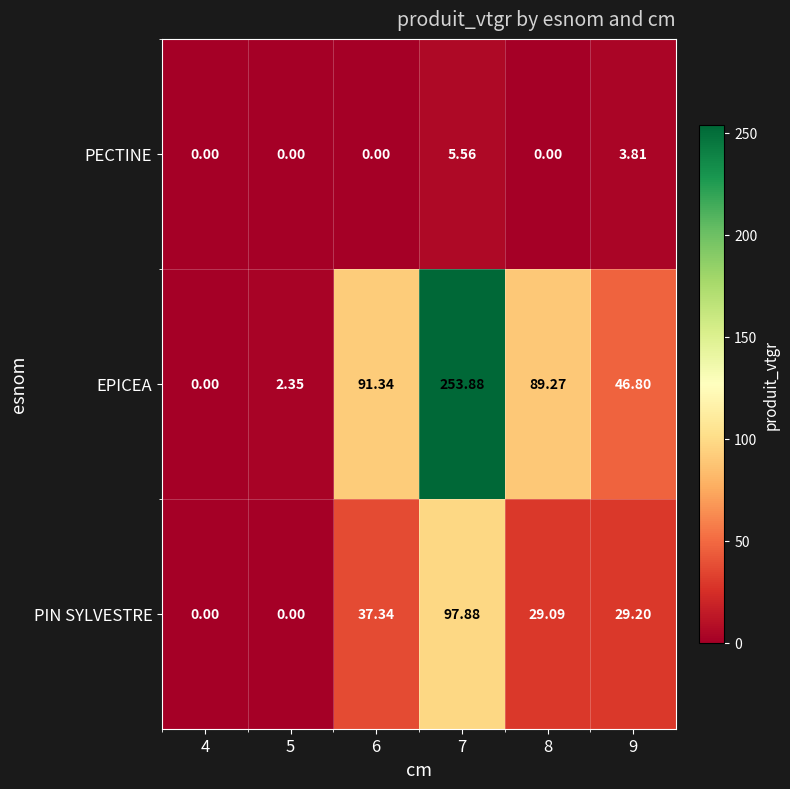

At which category is the sum across all series the highest?

7